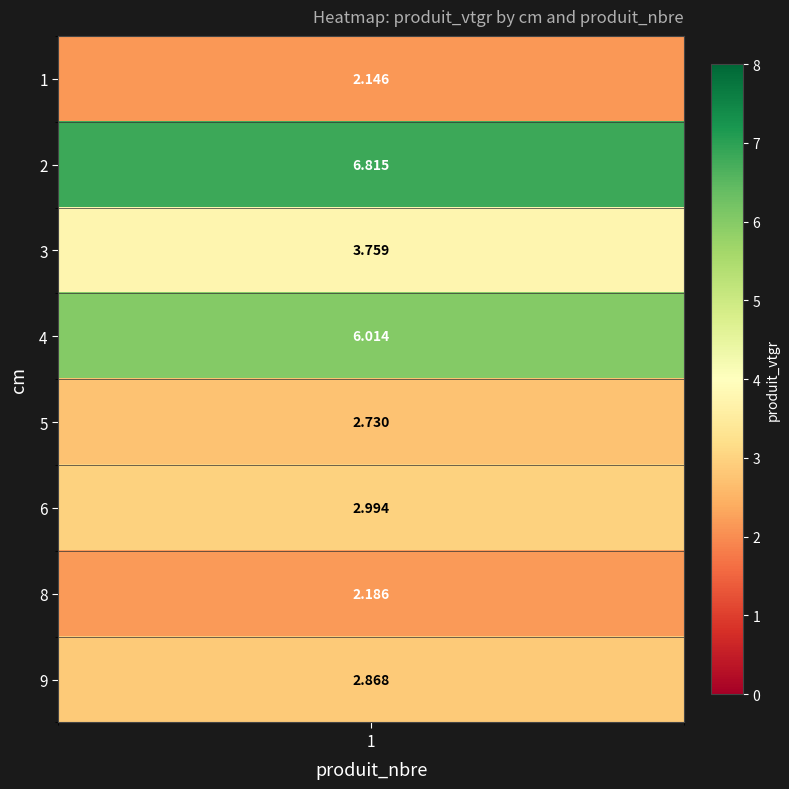

What is the ratio of the value at 5 to the value at 2?

0.4